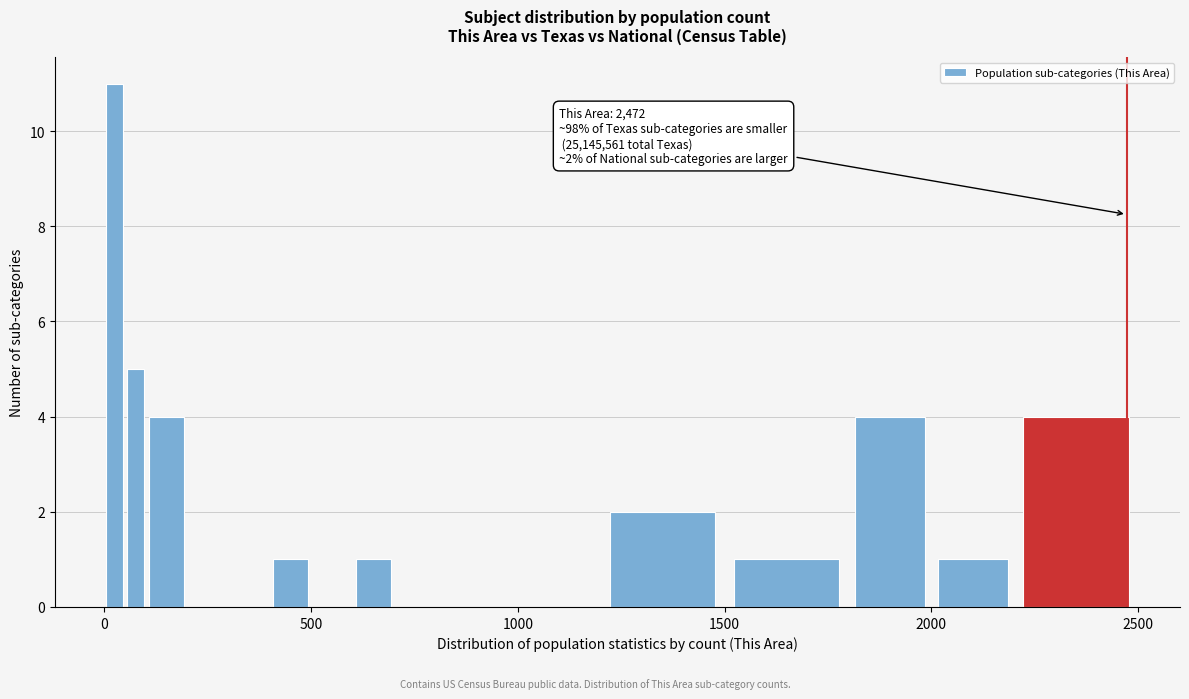

Read against the x-axis, roughly where is the centre of the tallest bar?

50